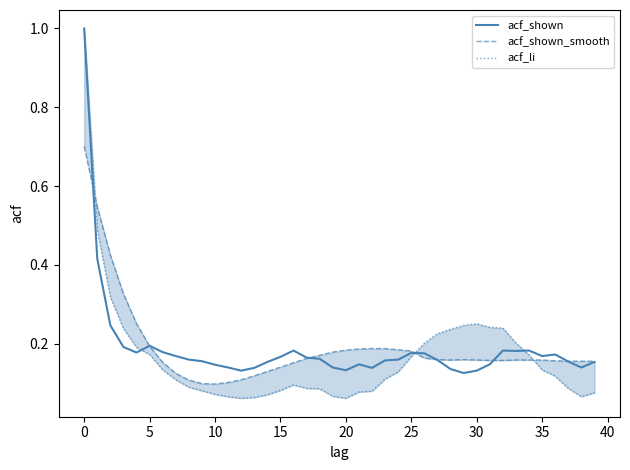

How many interior local valleys does the acf_shown_smooth series have?

2